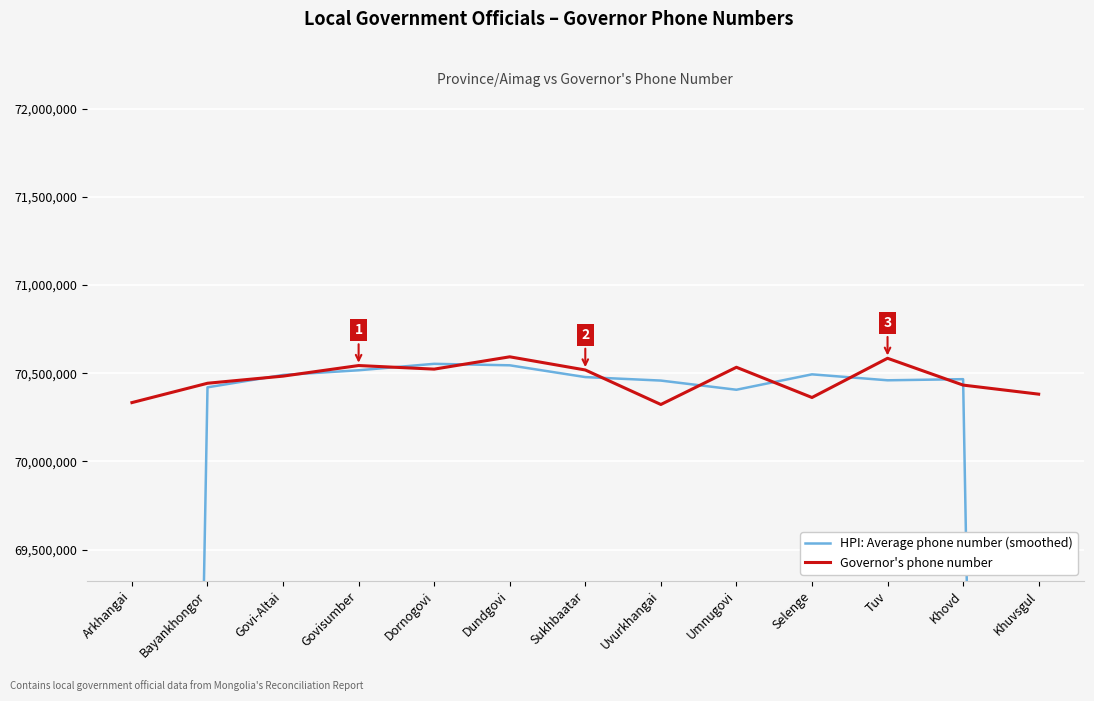

Between Bayankhongor and Selenge, which is larger?

Selenge